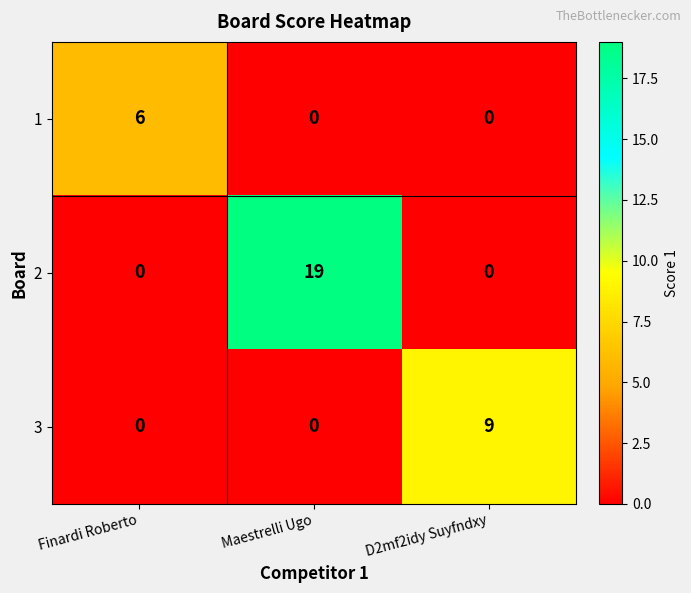

At which category does the chart reach its peak across all series?

Maestrelli Ugo